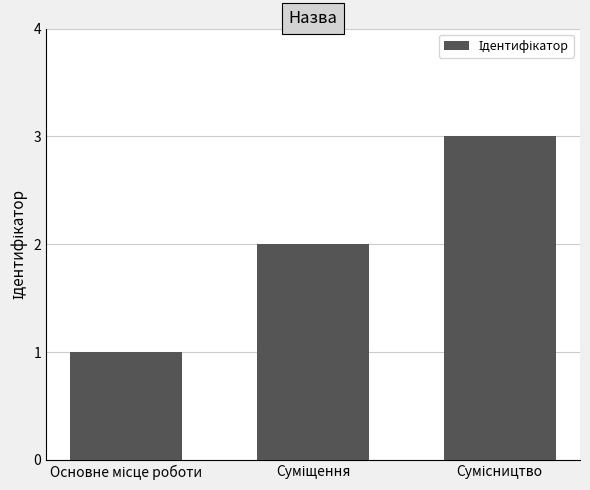

What is the average value?

2